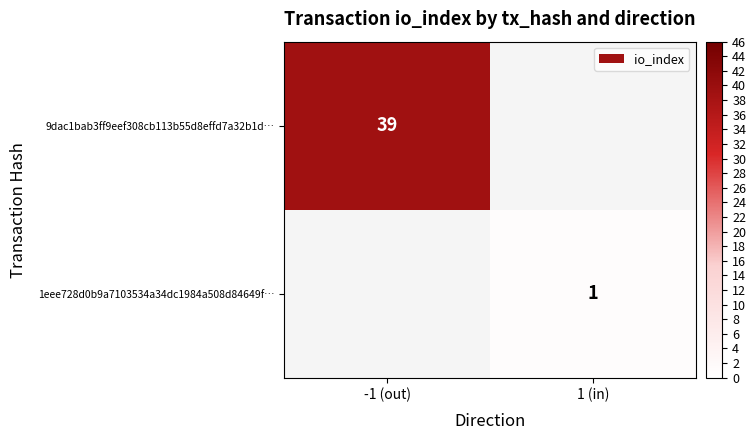

How many distinct data groups are displayed?

2